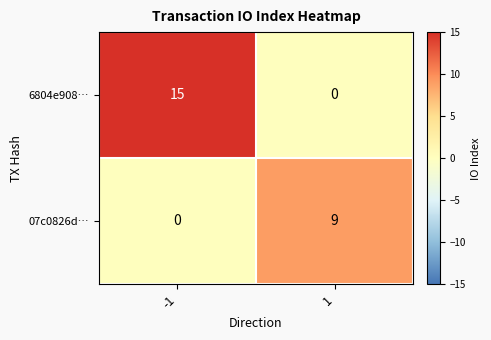

Reading left to right, what are all the values shown in this chart?

6804e908…: 15	0
07c0826d…: 0	9